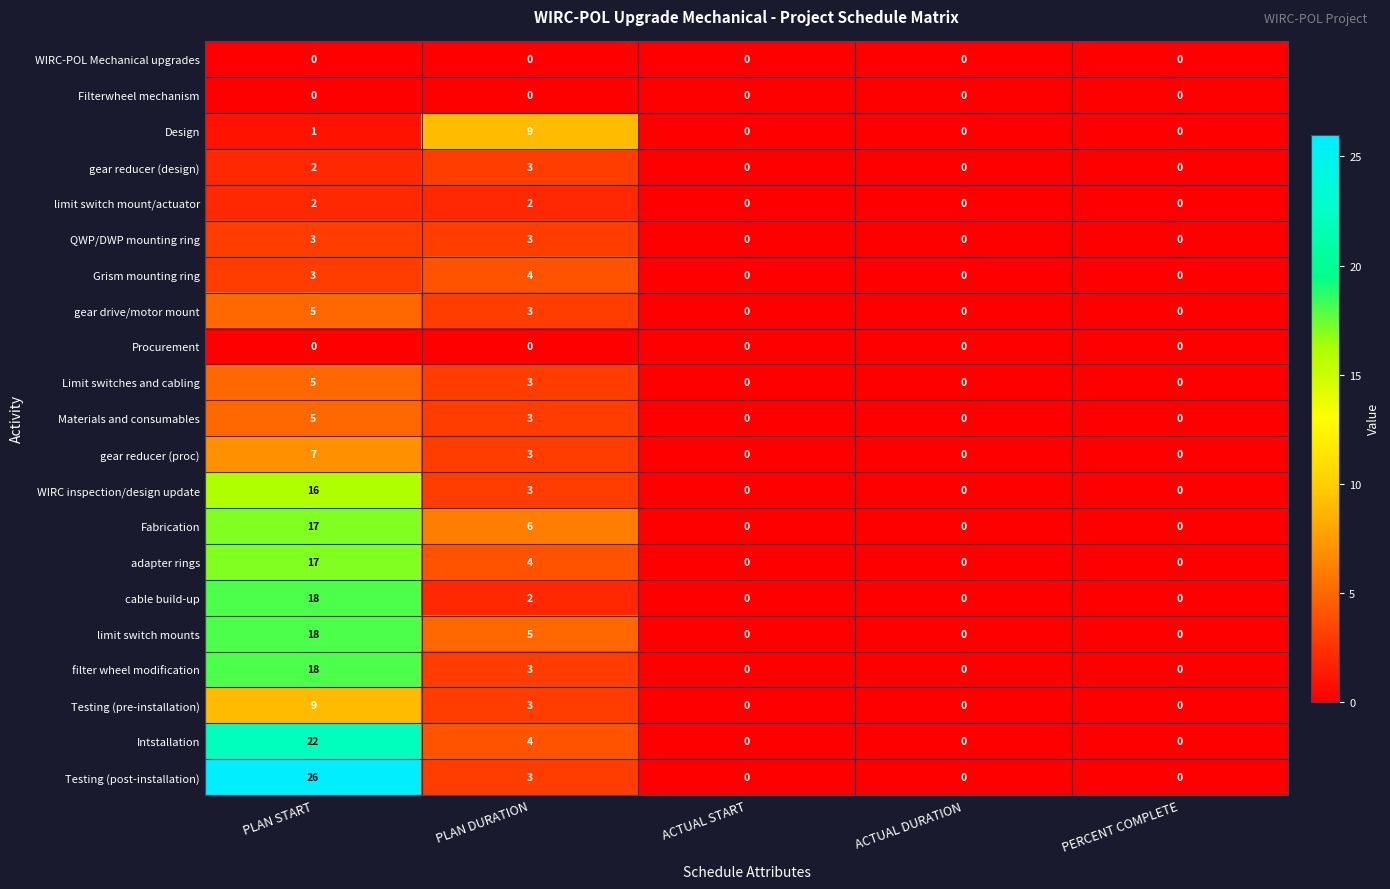

What is the maximum value shown in the chart?

26